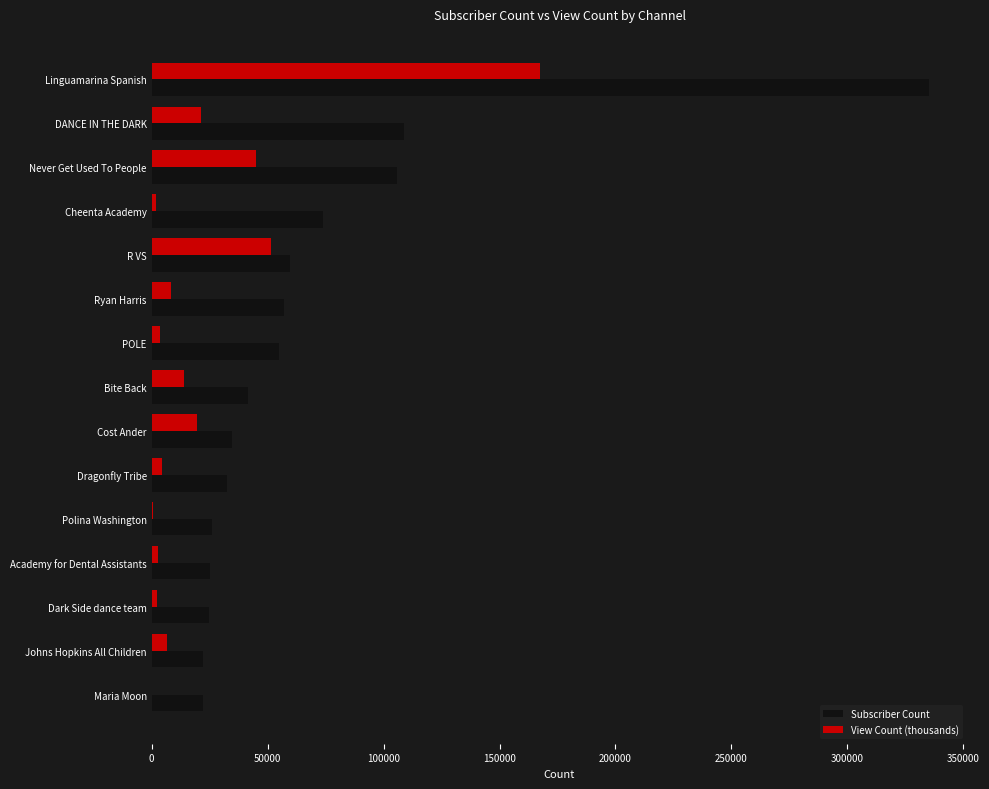

Which series changed the most between R VS and Ryan Harris?

View Count (thousands)